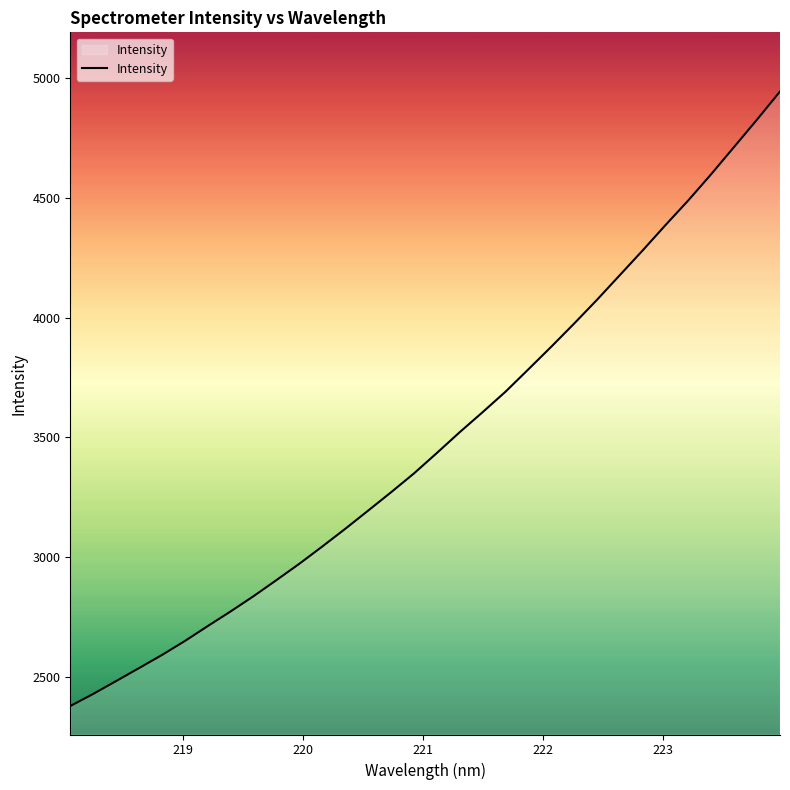

What is the difference between the maximum and minimum values?

2567.4